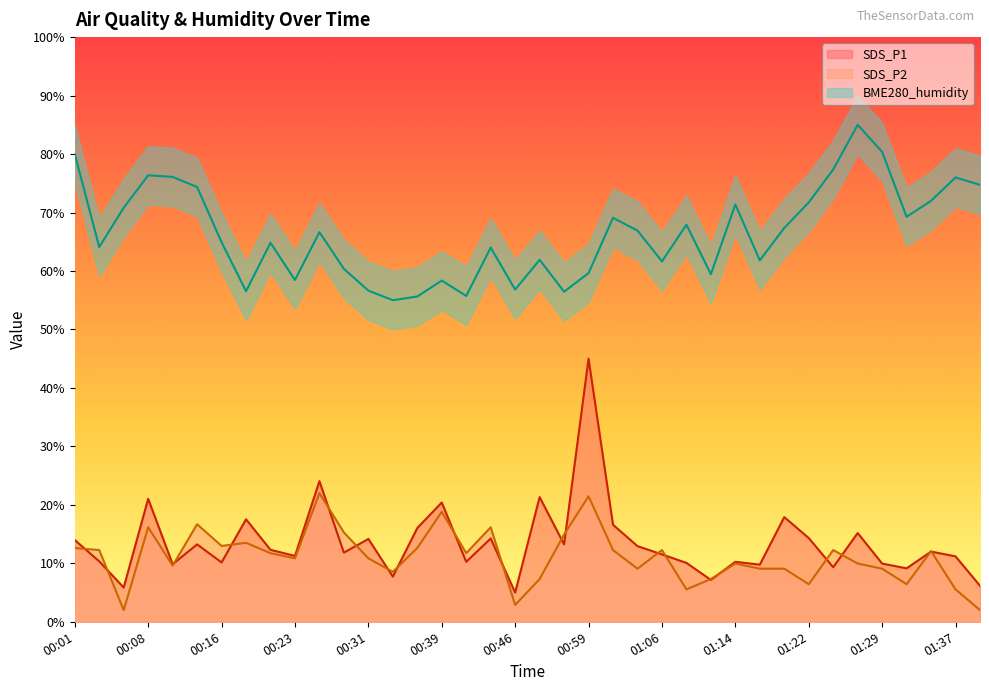

Between 00:52 and 01:14, which series saw the biggest shift?

SDS_P1